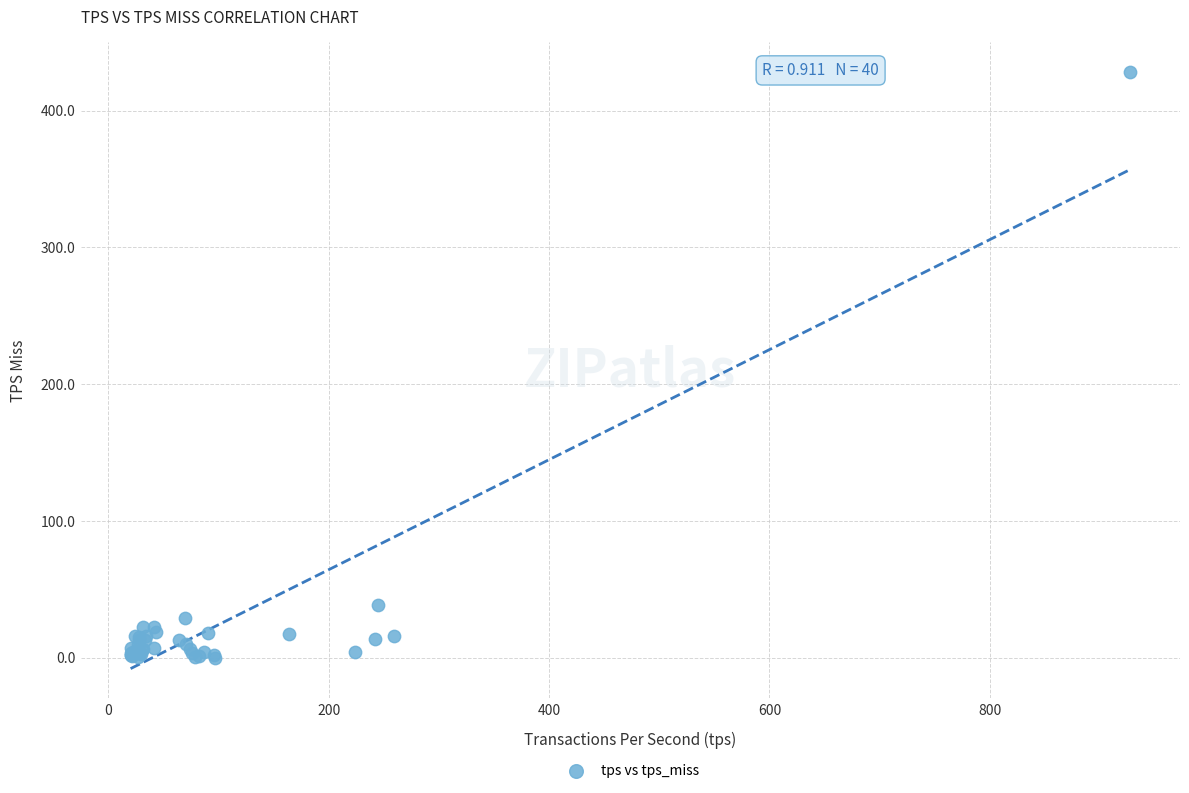

What Y value in the scatter plot is closest to 214?

38.1